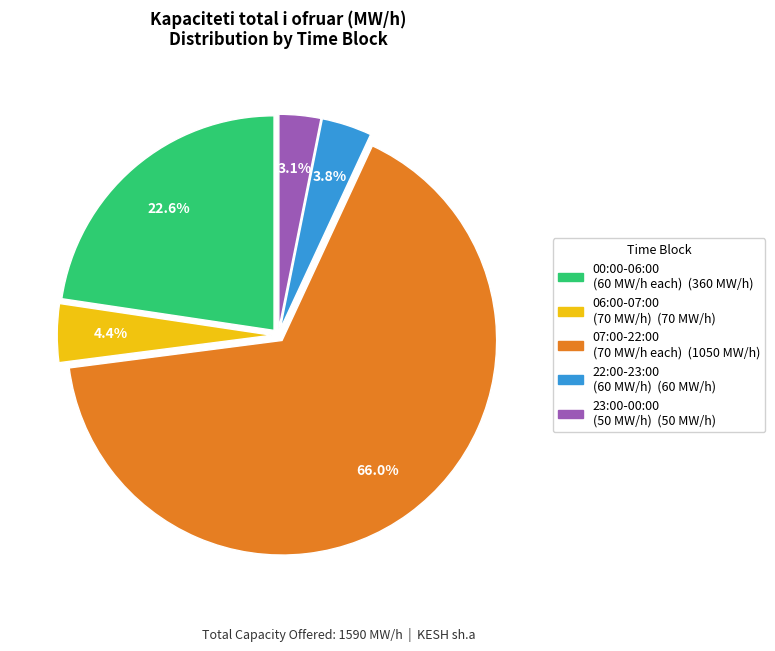

How many segments does this pie chart have?

5